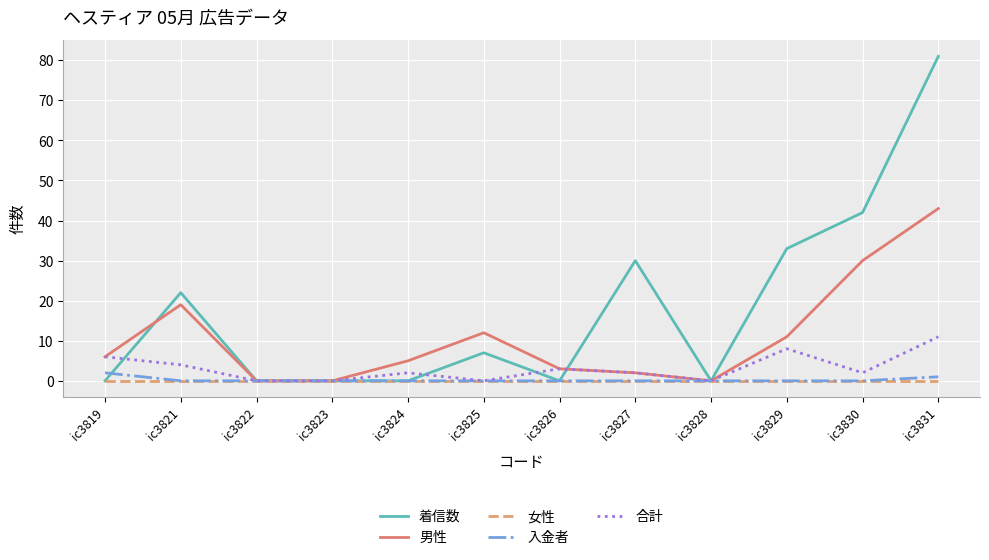

What is the difference between the second highest and second lowest values in the 入金者 series?

1